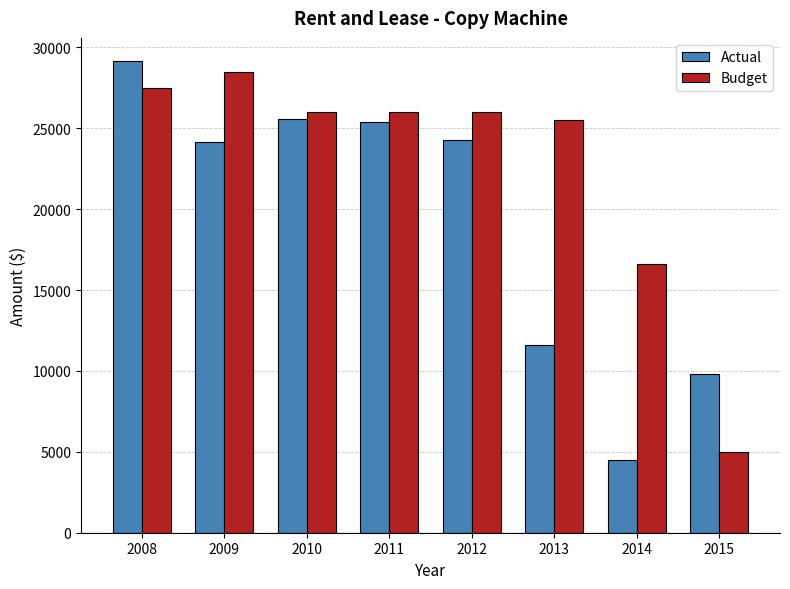

What is the difference between the maximum and minimum values in the Actual series?

24641.9